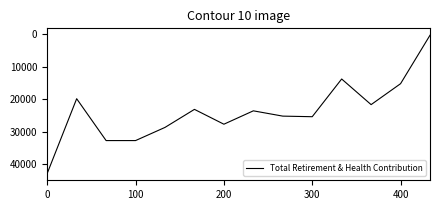

What is the maximum value shown in the chart?

42887